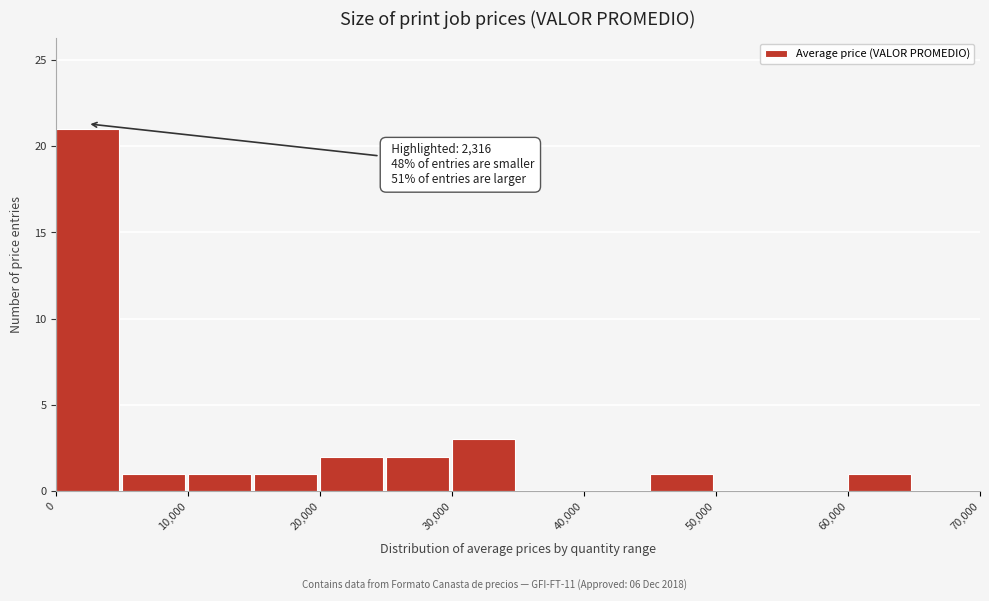

Over which range of the x-axis is the bar tallest?

0 to 5000